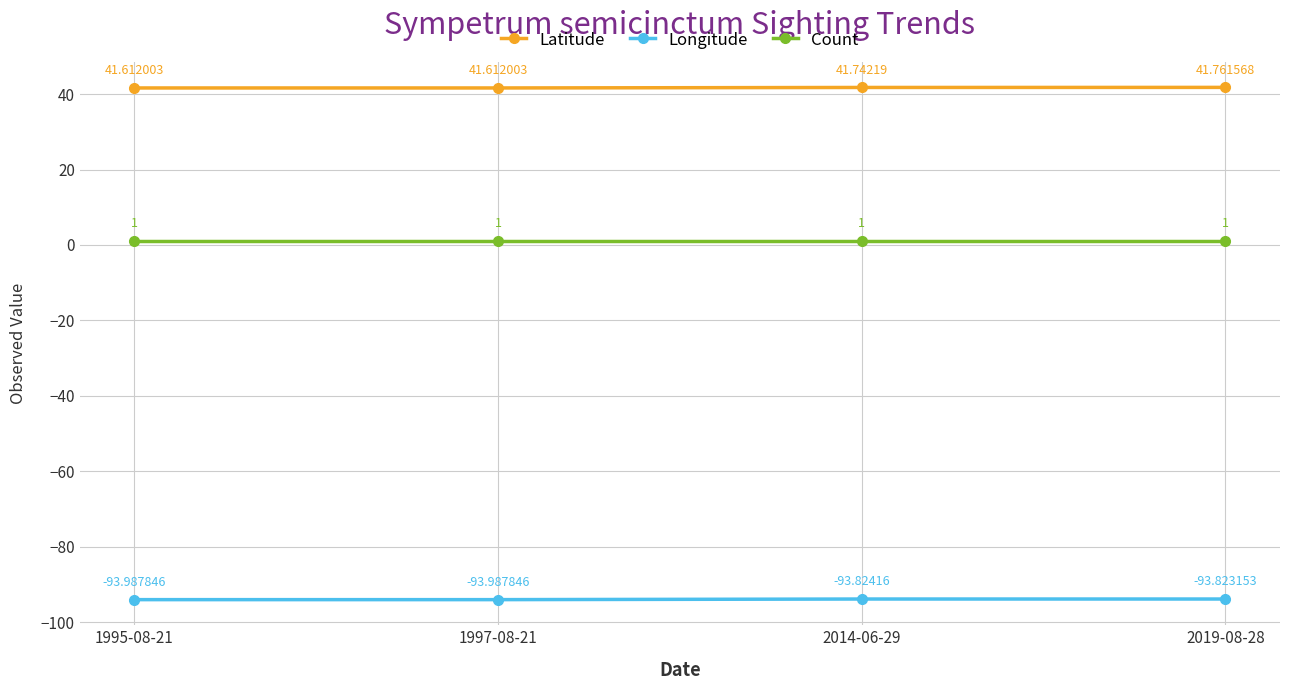

What is the difference between the highest and lowest values at 1997-08-21?

135.6